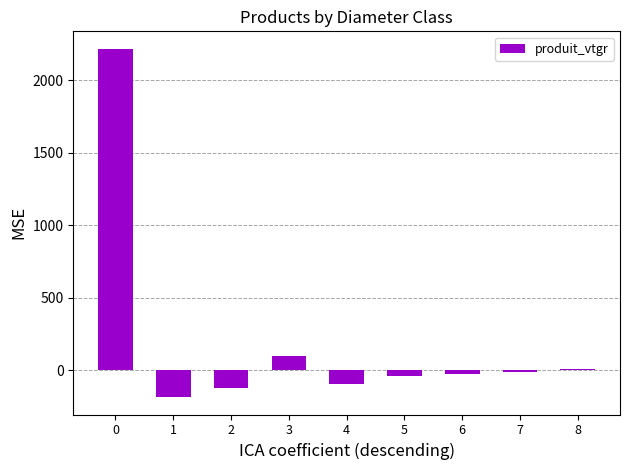

How many data points does each series have?

9